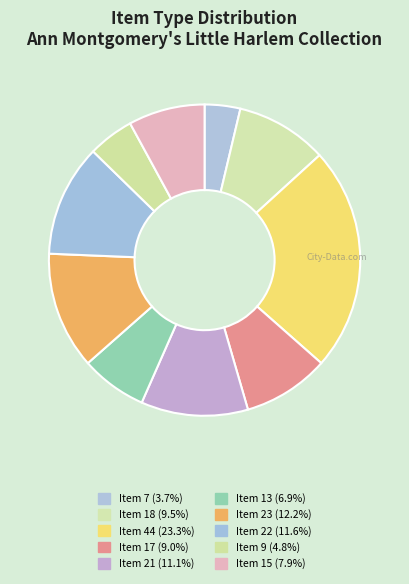

How many slices are in this pie chart?

10